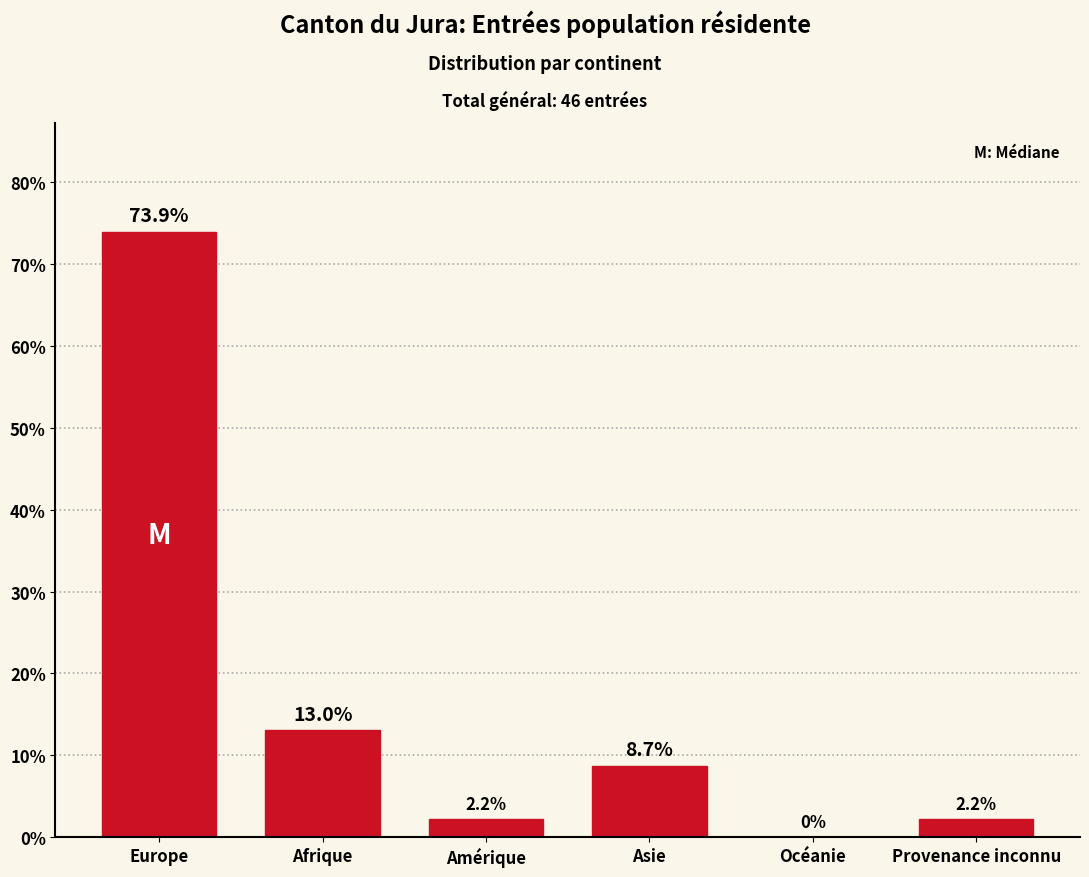

Reading left to right, transcribe all the data shown in this chart.

Europe=73.9	Afrique=13.0	Amérique=2.2	Asie=8.7	Océanie=0.0	Provenance inconnu=2.2